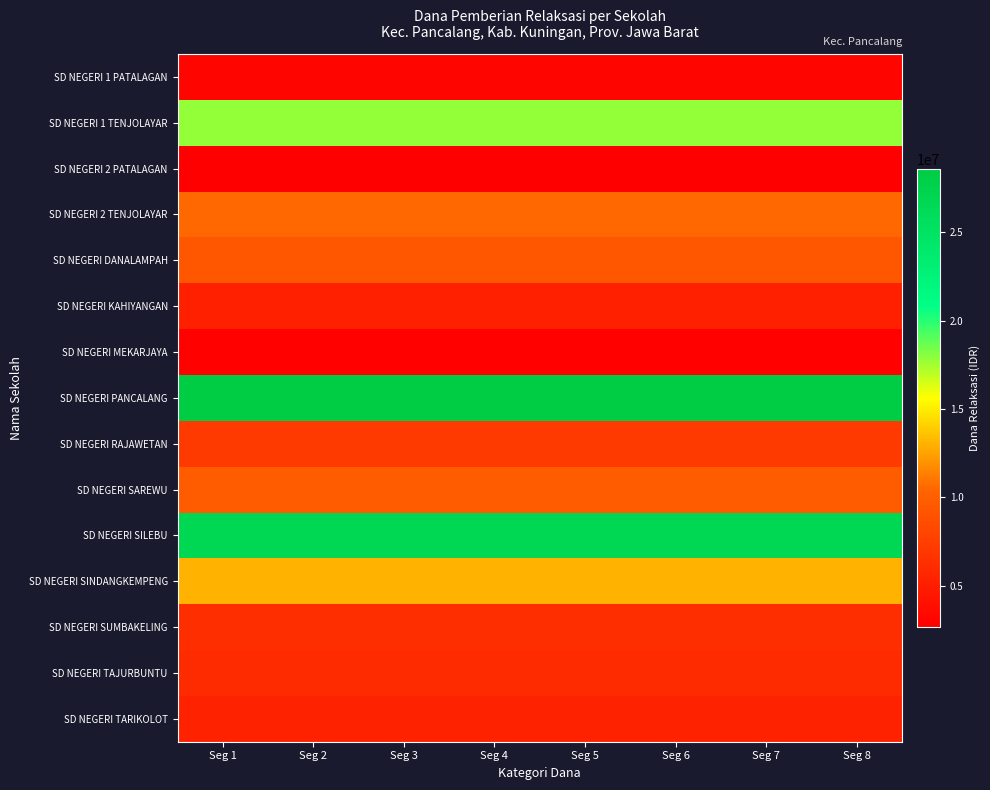

How many distinct data groups are displayed?

15